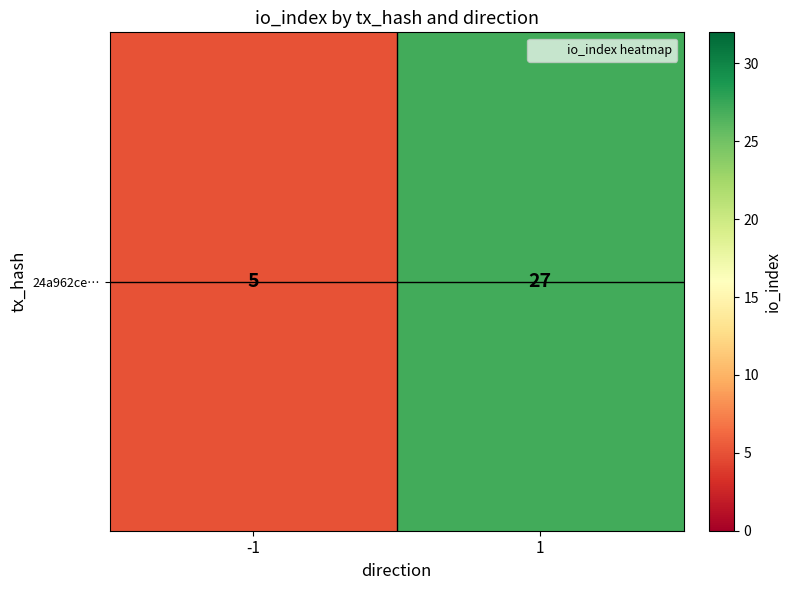

True or false: the data shows 8 at 1.

False